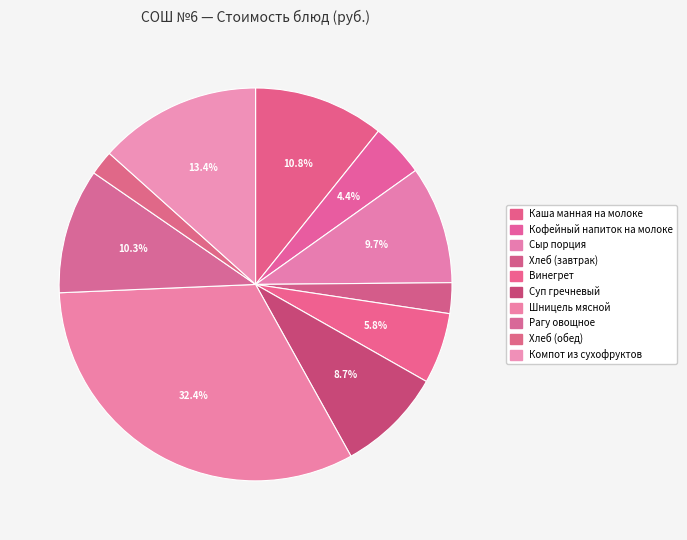

How many segments does this pie chart have?

10